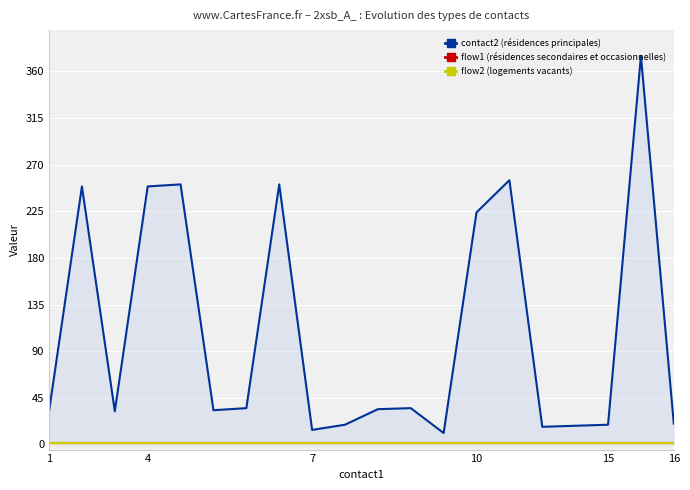

What is the minimum value for contact2?

11